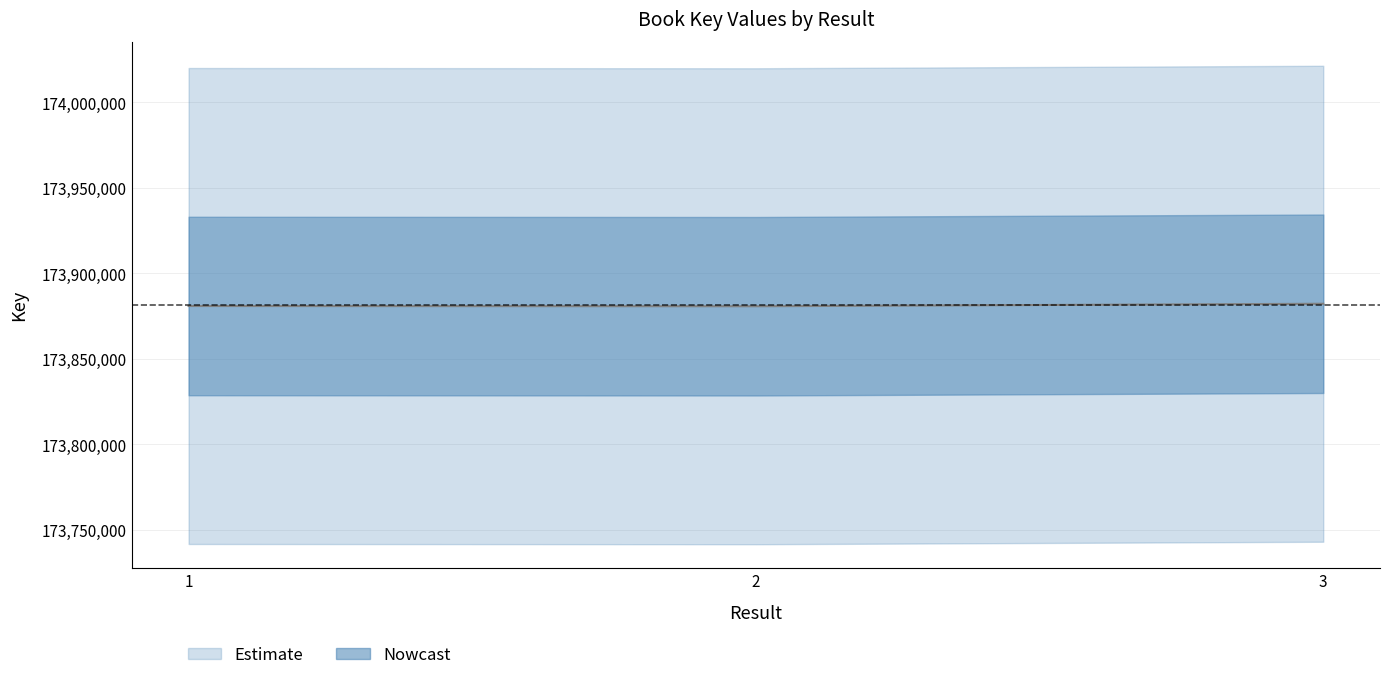

How many values are below 173880911?

1